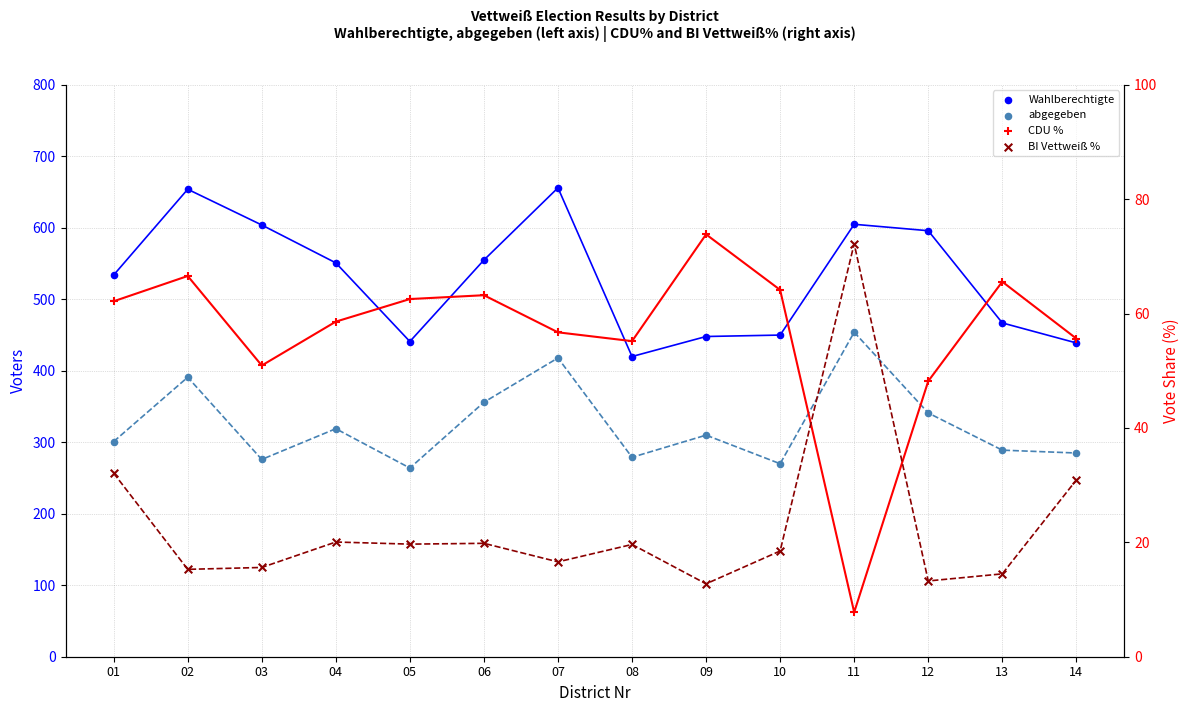

Which series reaches the minimum Y coordinate?

CDU %